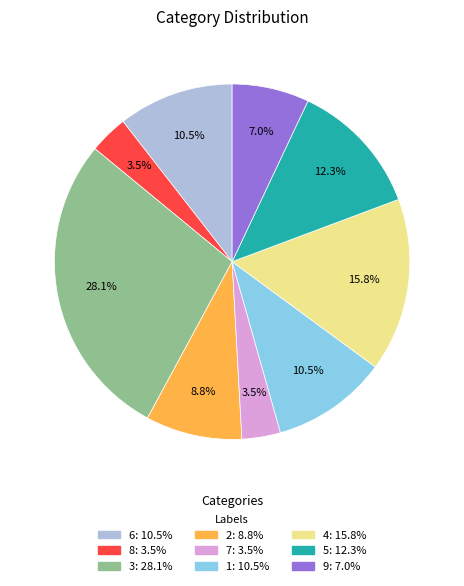

Is there any slice that represents more than half of the pie?

No